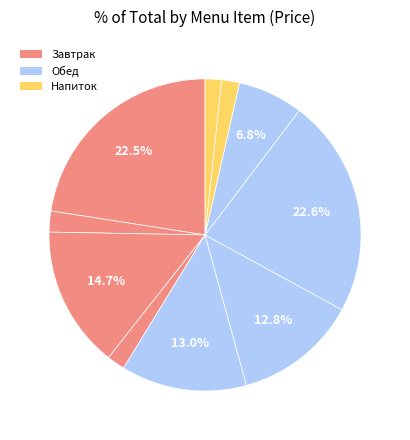

How many slices are in this pie chart?

10